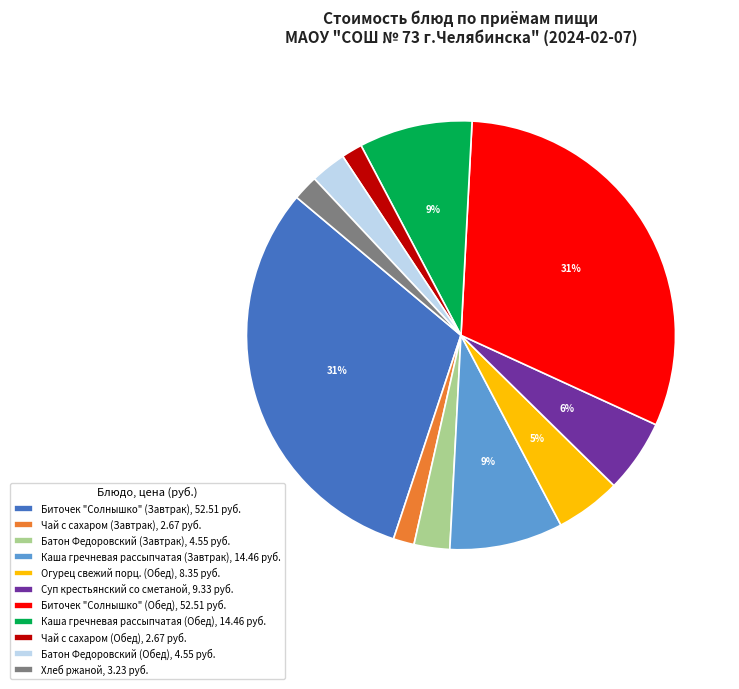

How many segments does this pie chart have?

11